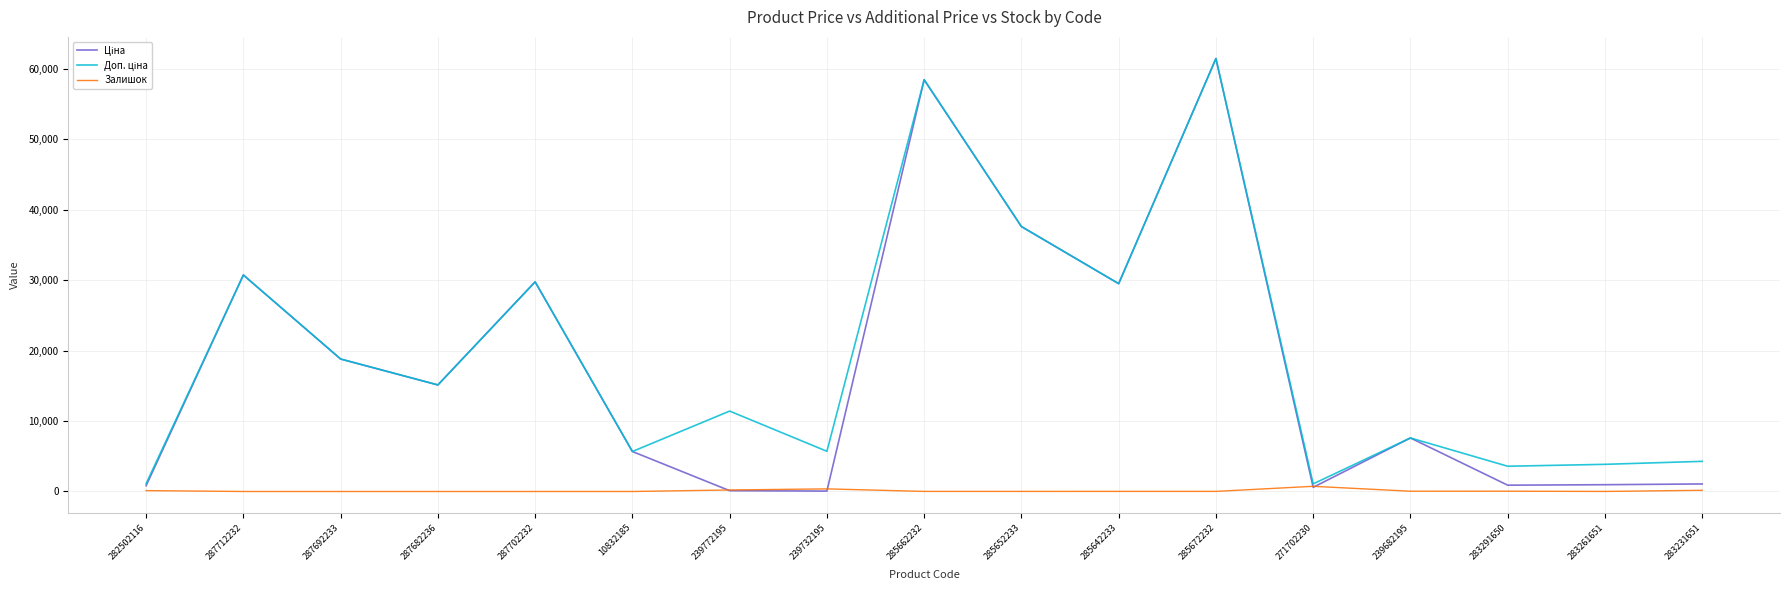

What is the total value across all series at 287702232?

59494.5